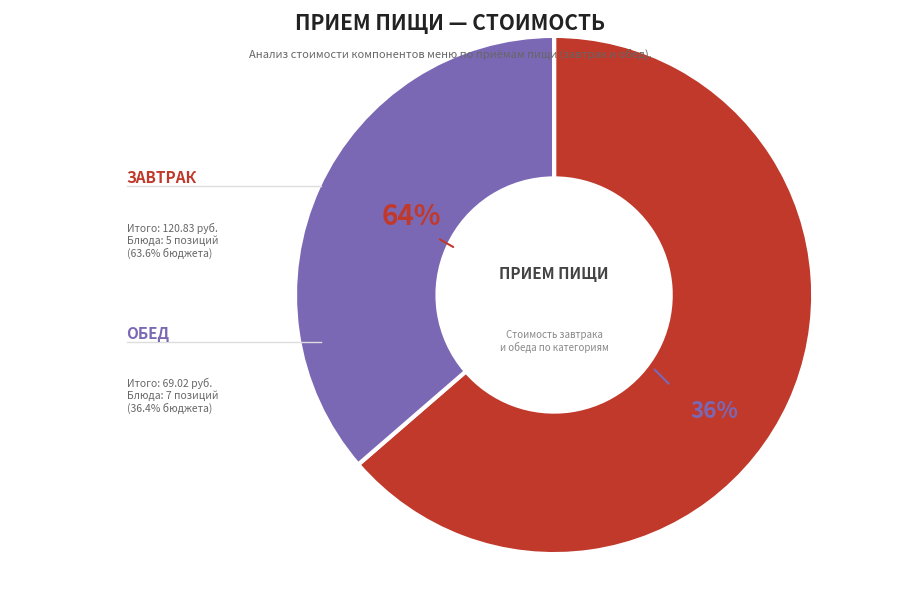

Is the sum of хлеб бел. (обед) and закуска (завтрак) greater than half?

No